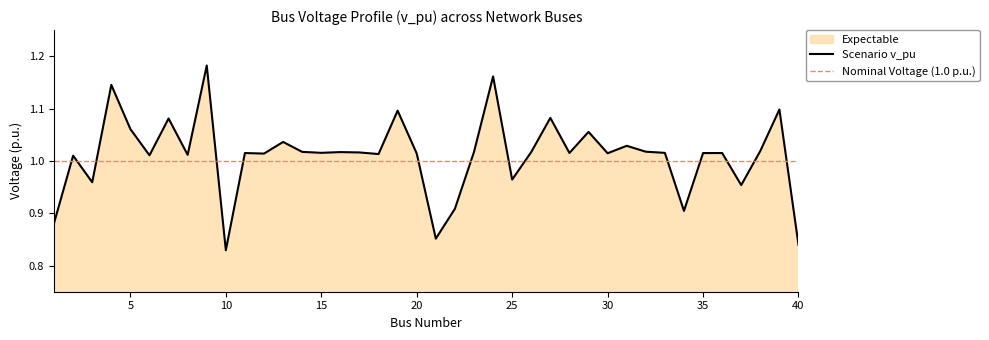

What is the difference between the maximum and minimum values?

0.4